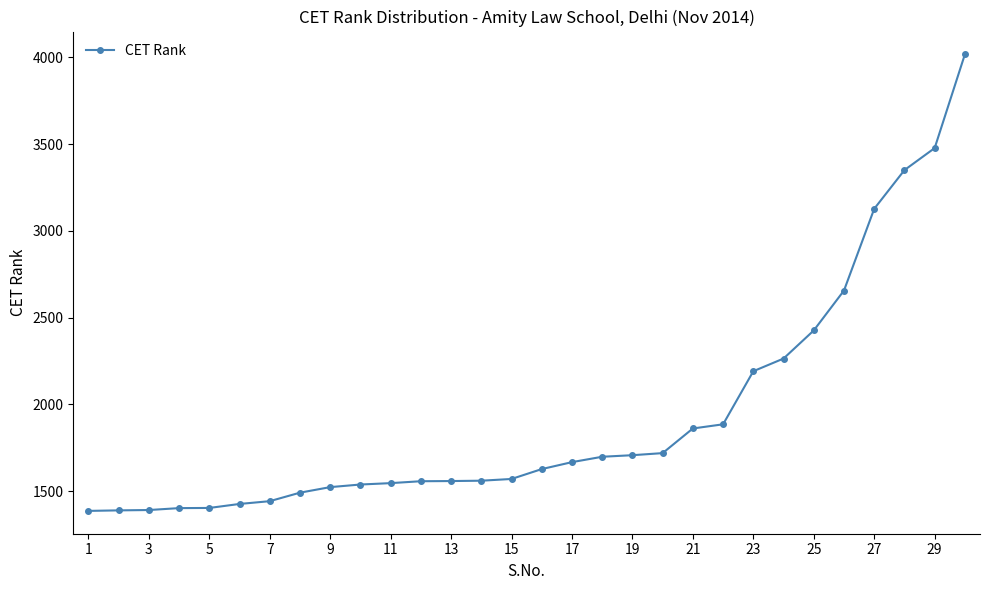

What is the average value?

1928